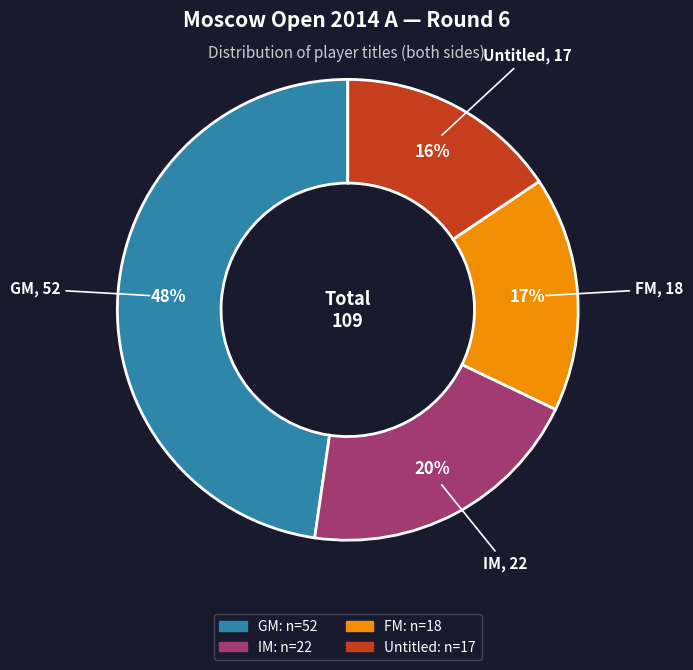

To the nearest percent, what is the average slice percentage?

25%